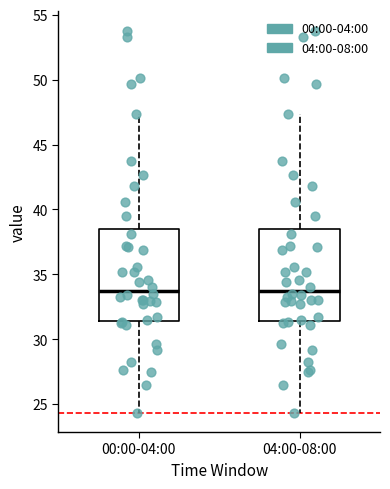

Reading left to right, transcribe this box plot: for each box, give where its median line is, the range the box spans, and where its two whiskers end, as read against the y-axis. The values are not printed on the chart, so give them approximately, as read against the axis.

00:00-04:00: median 33.5, box 31.5 to 38.5, whiskers 24.5 to 47.5
04:00-08:00: median 33.5, box 31.5 to 38.5, whiskers 24.5 to 47.5